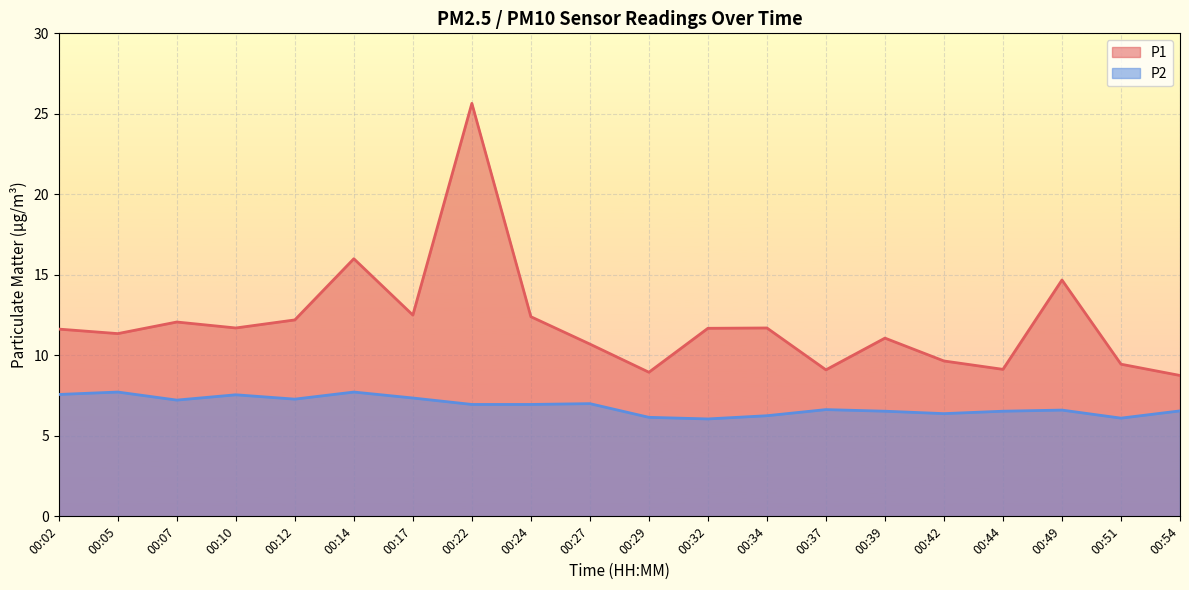

What is the value of the P1 point at the 16th from the left?

9.7